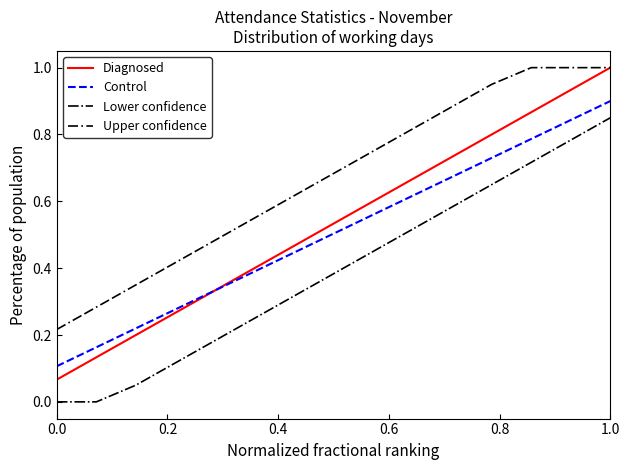

Which series has the largest total across all categories?

Upper confidence